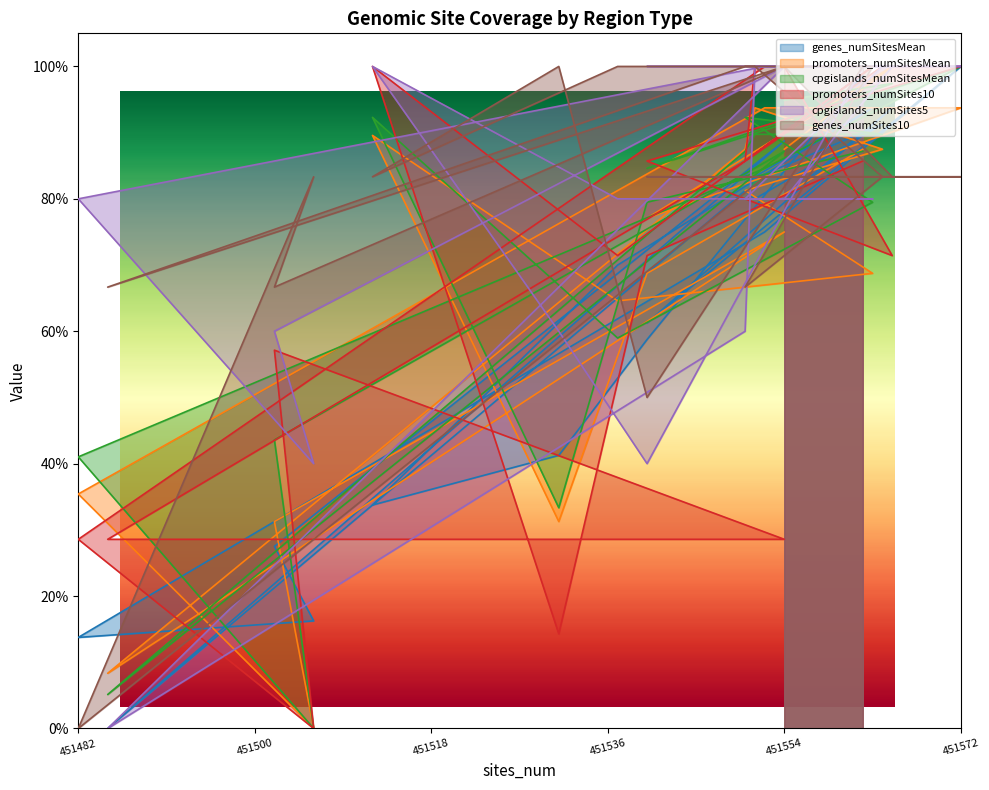

Reading left to right, extract all data points from this chart.

genes_numSitesMean: 451554=0.8	451565=0.9	451540=0.6	451572=1.0	451552=0.7	451482=0.1	451506=0.2	451502=0.3	451554=0.9	451485=0.0	451550=0.8	451551=0.8	451564=0.9	451550=0.8	451563=0.9	451537=0.7	451512=0.3	451531=0.4	451540=0.6	451562=1.0
promoters_numSitesMean: 451554=0.9	451565=1.0	451540=0.8	451572=0.9	451552=0.9	451482=0.4	451506=0.0	451502=0.3	451554=0.7	451485=0.1	451550=0.9	451551=0.9	451564=0.9	451550=0.8	451563=0.7	451537=0.6	451512=0.9	451531=0.3	451540=0.7	451562=0.9
cpgislands_numSitesMean: 451554=0.9	451565=1.0	451540=0.8	451572=1.0	451552=0.8	451482=0.4	451506=0.0	451502=0.4	451554=0.9	451485=0.1	451550=0.9	451551=0.9	451564=0.9	451550=0.9	451563=0.8	451537=0.6	451512=0.9	451531=0.3	451540=0.8	451562=0.9
promoters_numSites10: 451554=1.0	451565=0.7	451540=0.9	451572=1.0	451552=1.0	451482=0.3	451506=0.0	451502=0.6	451554=0.3	451485=0.3	451550=0.9	451551=1.0	451564=1.0	451550=0.9	451563=1.0	451537=0.7	451512=1.0	451531=0.1	451540=0.7	451562=0.9
cpgislands_numSites5: 451554=0.8	451565=1.0	451540=1.0	451572=1.0	451552=1.0	451482=0.8	451506=0.4	451502=0.6	451554=1.0	451485=0.0	451550=0.6	451551=1.0	451564=1.0	451550=0.8	451563=0.8	451537=0.8	451512=1.0	451531=0.6	451540=0.4	451562=1.0
genes_numSites10: 451554=1.0	451565=0.8	451540=0.8	451572=0.8	451552=0.8	451482=0.0	451506=0.8	451502=0.7	451554=1.0	451485=0.7	451550=1.0	451551=1.0	451564=0.8	451550=0.7	451563=1.0	451537=1.0	451512=0.8	451531=1.0	451540=0.5	451562=1.0